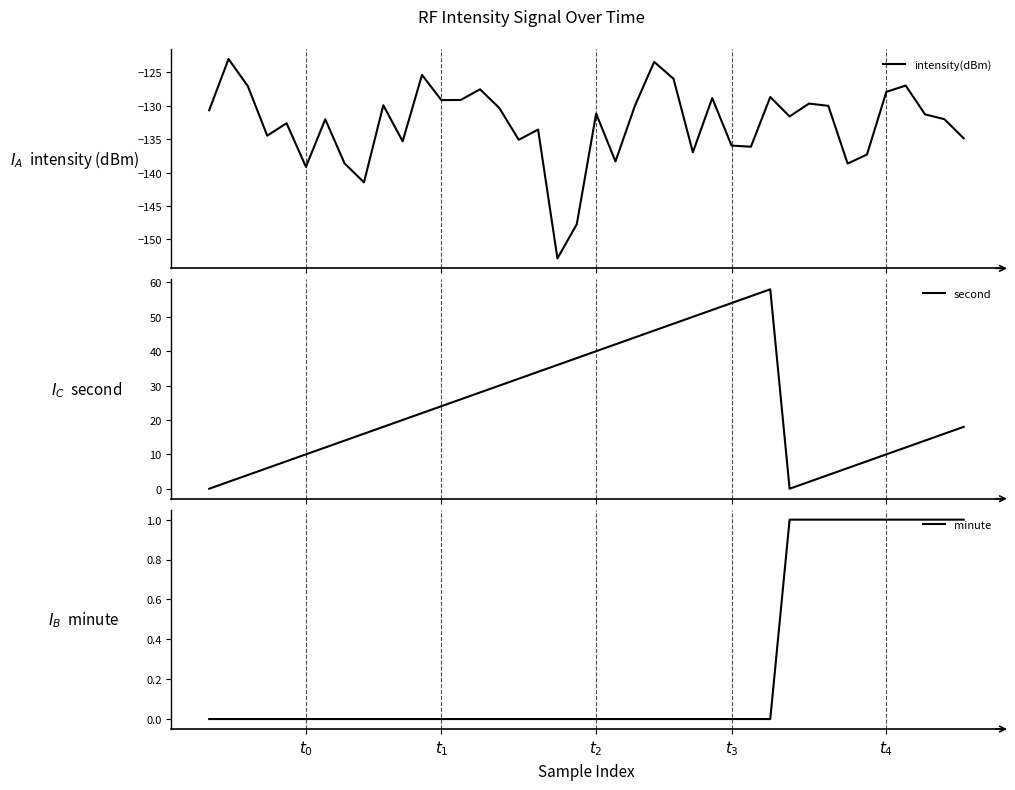

How many lines are shown in the chart?

3